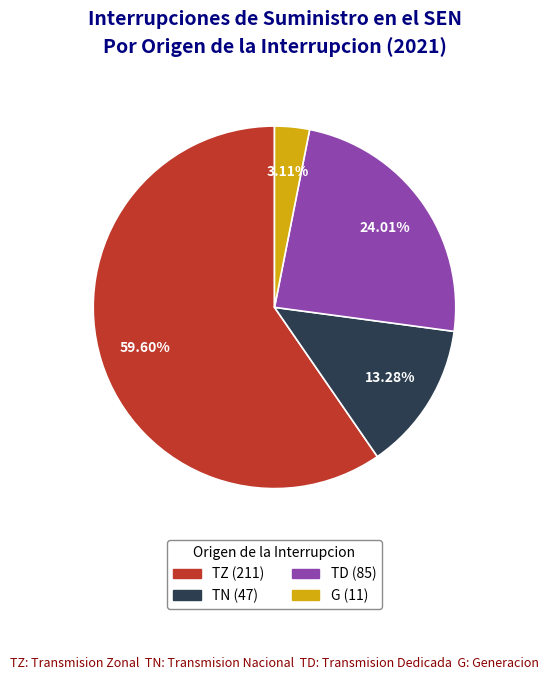

True or false: G accounts for 12% of the total.

False